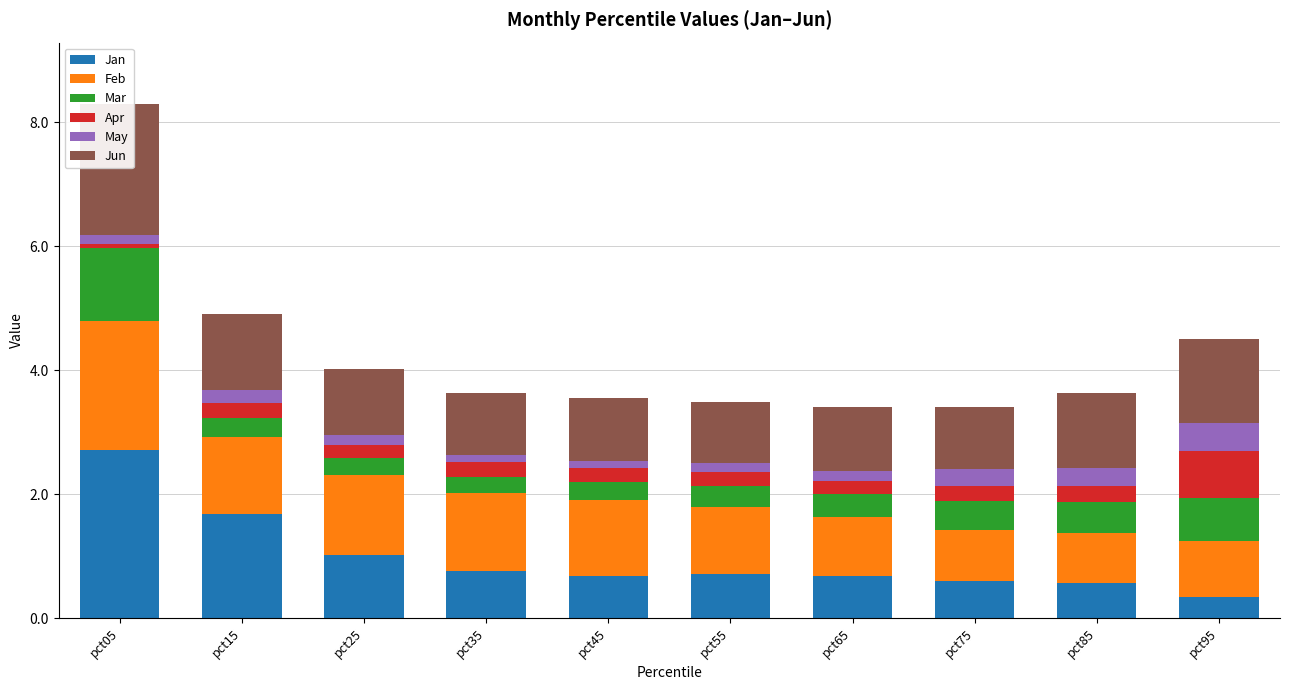

The Jan series shows 0.1 at pct75. True or false?

False